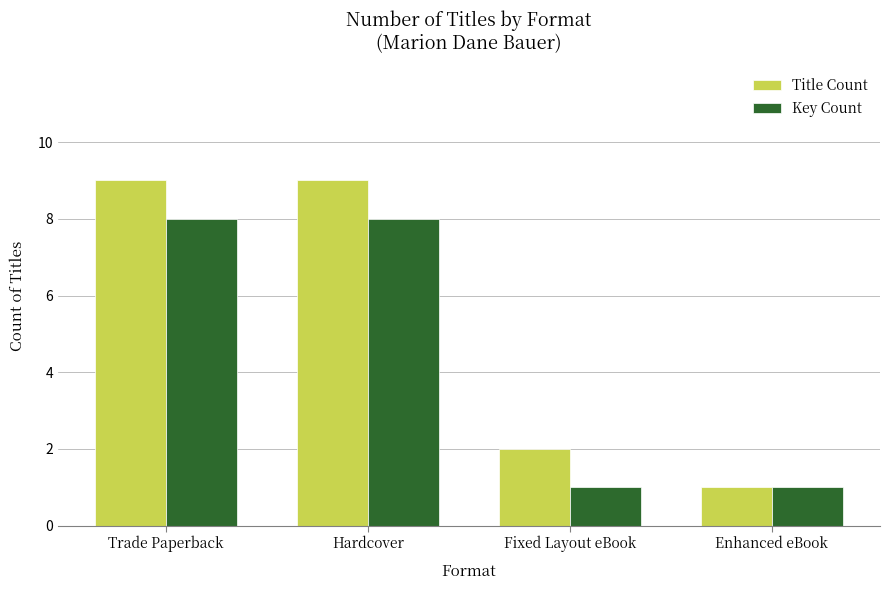

Which series changed the most between Hardcover and Enhanced eBook?

Title Count